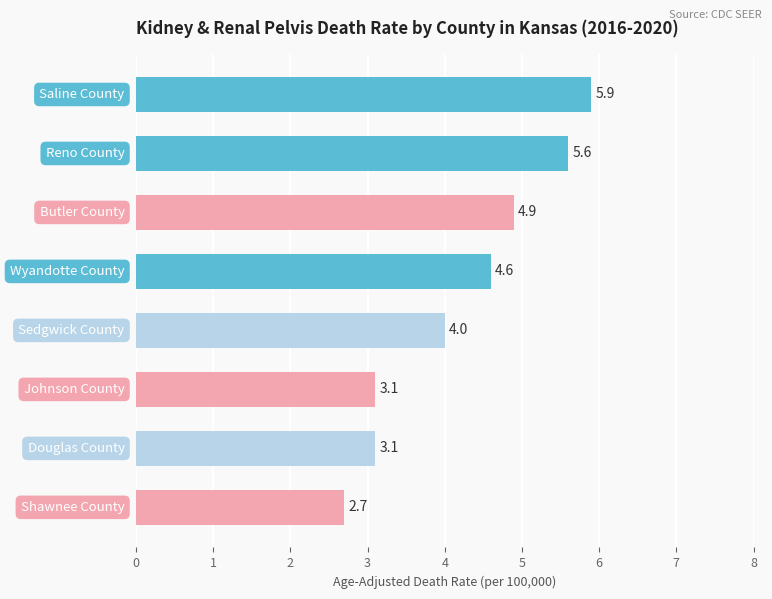

What is the average value?

4.2